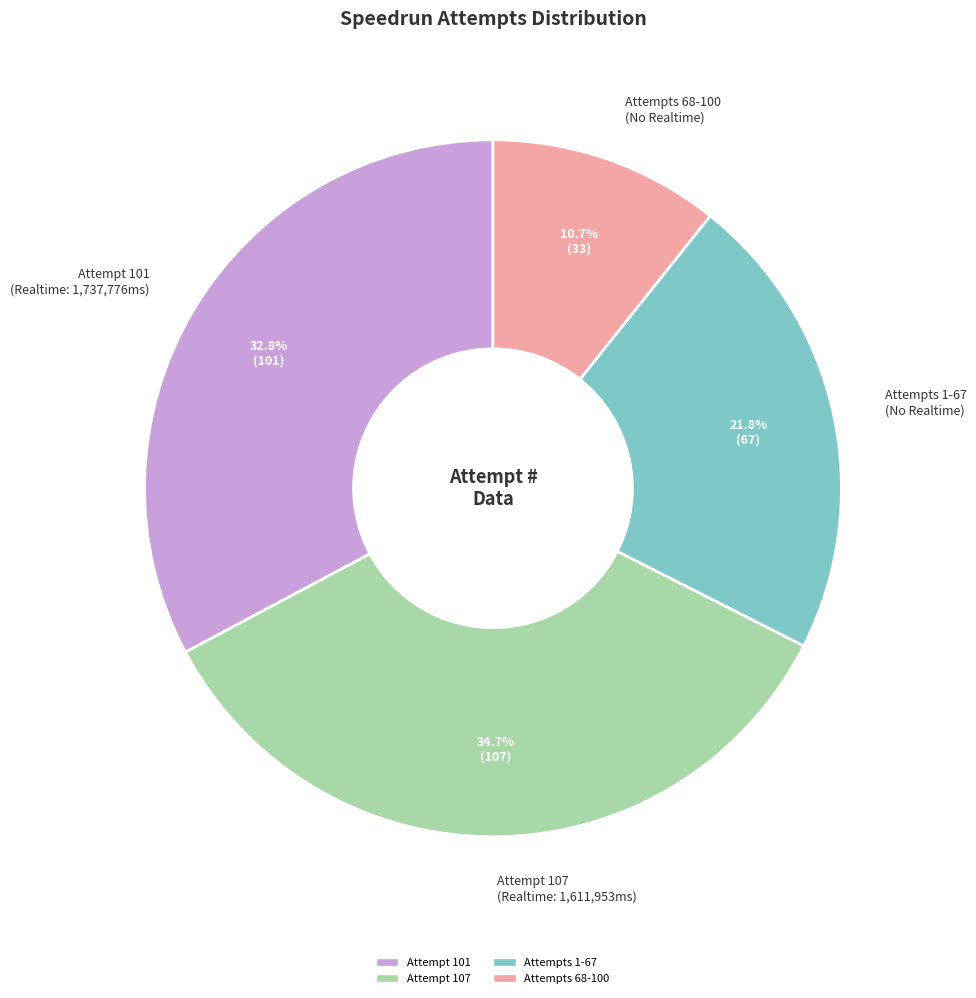

Count the number of slices in the pie.

4